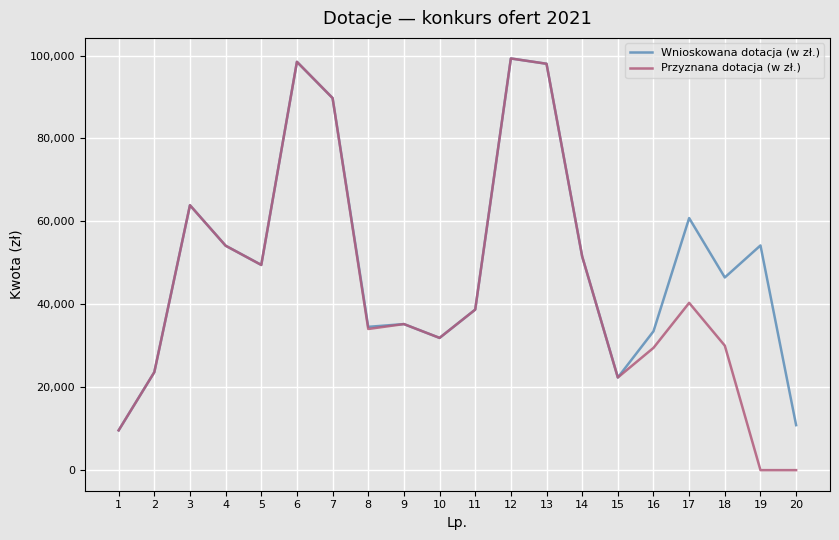

Is it true that Przyznana dotacja (w zł.) equals 35233.0 at 9?

True